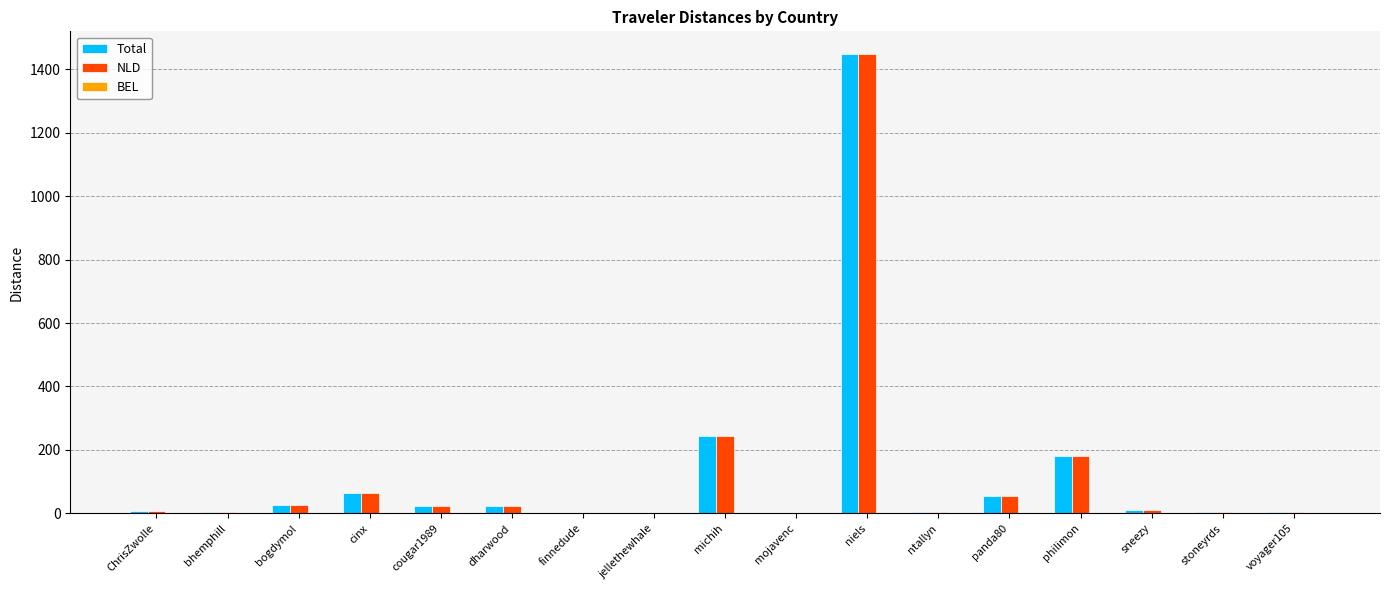

Where is Total nearest to the value 723?

michih